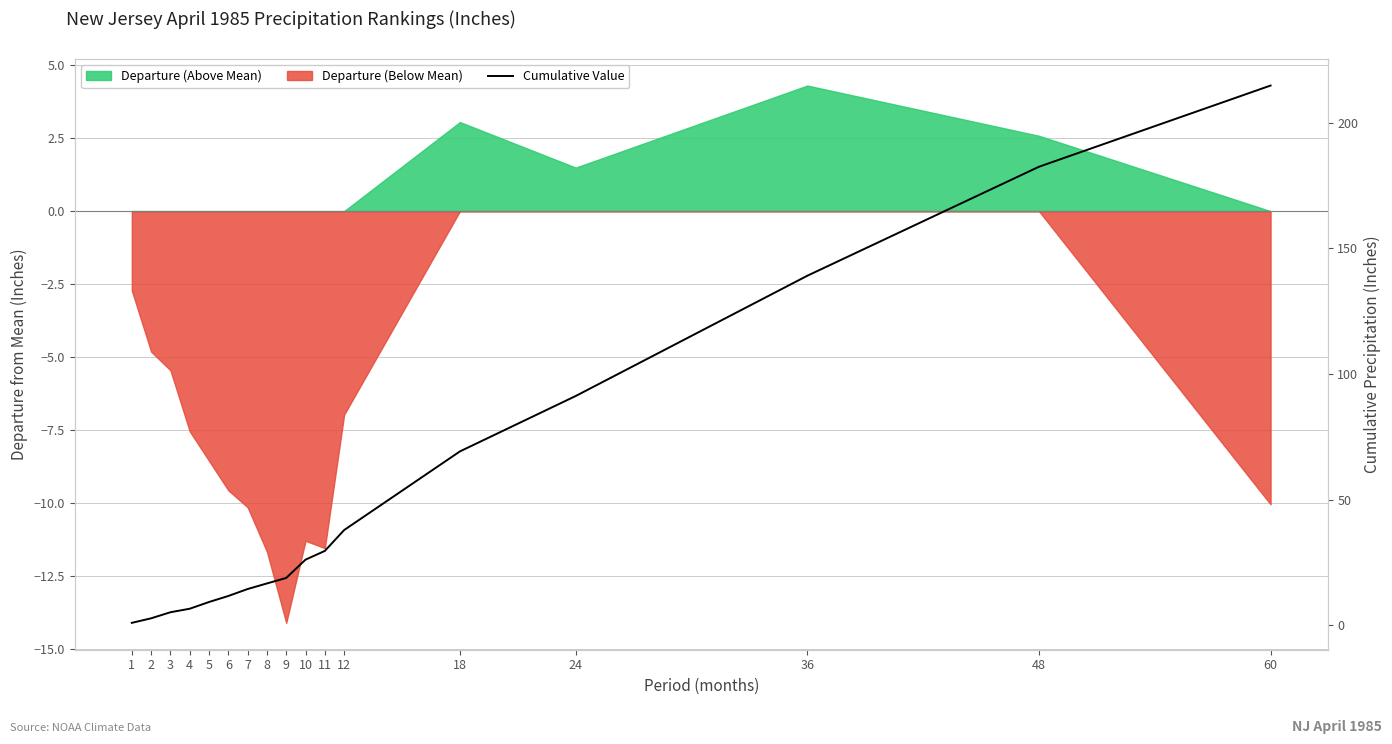

Which label corresponds to the largest value in the chart?

60